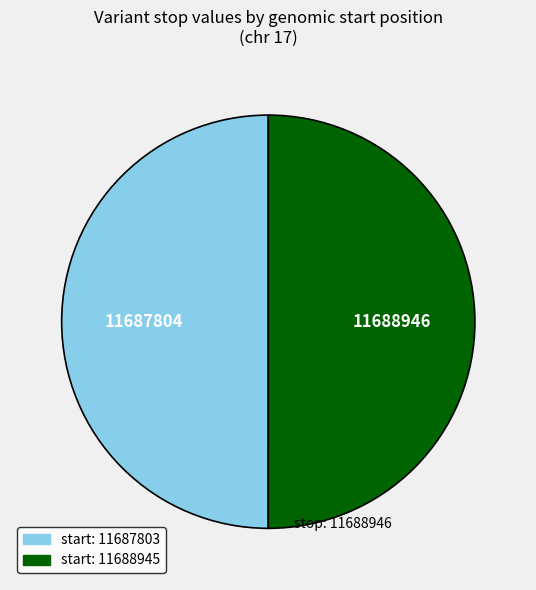

Is it true that start: 11688945 is 50% of the pie?

True